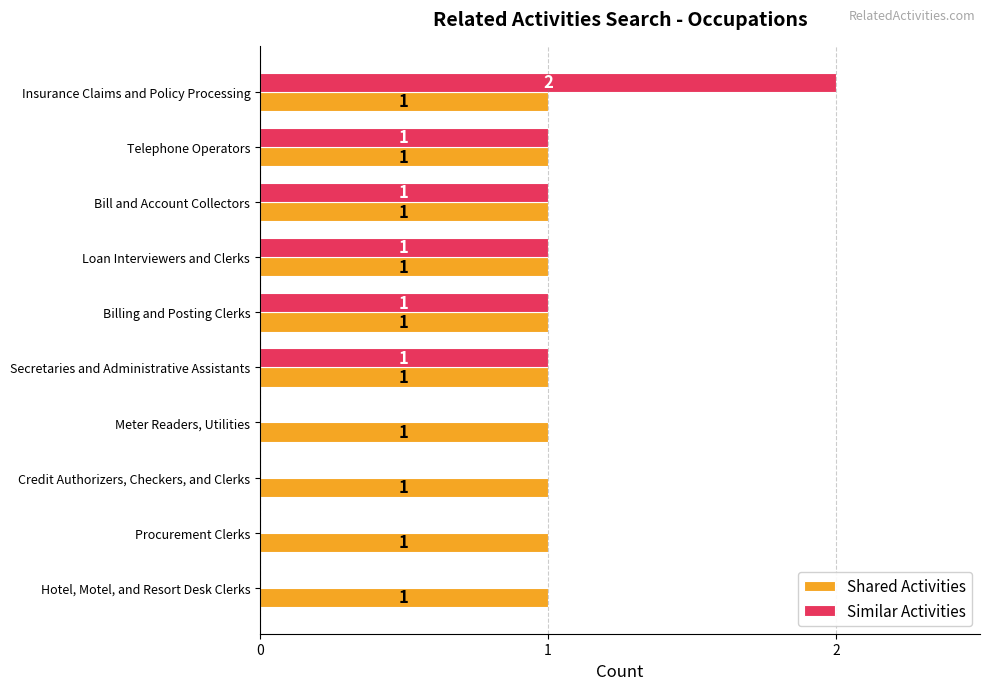

True or false: Shared Activities has a value of 1 at Bill and Account Collectors.

True